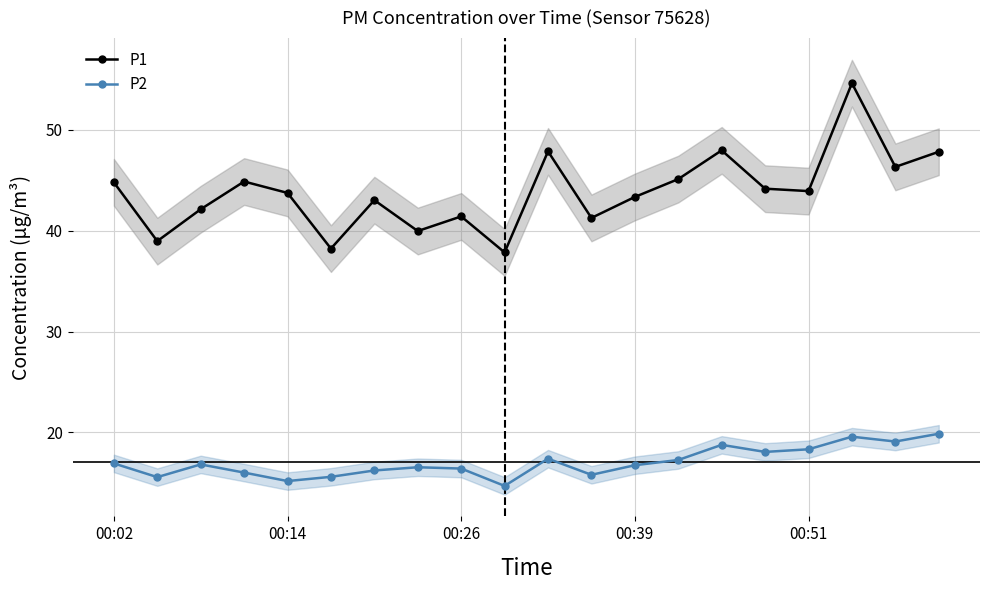

At 5, list the series in order from largest to smallest.

P1, P2